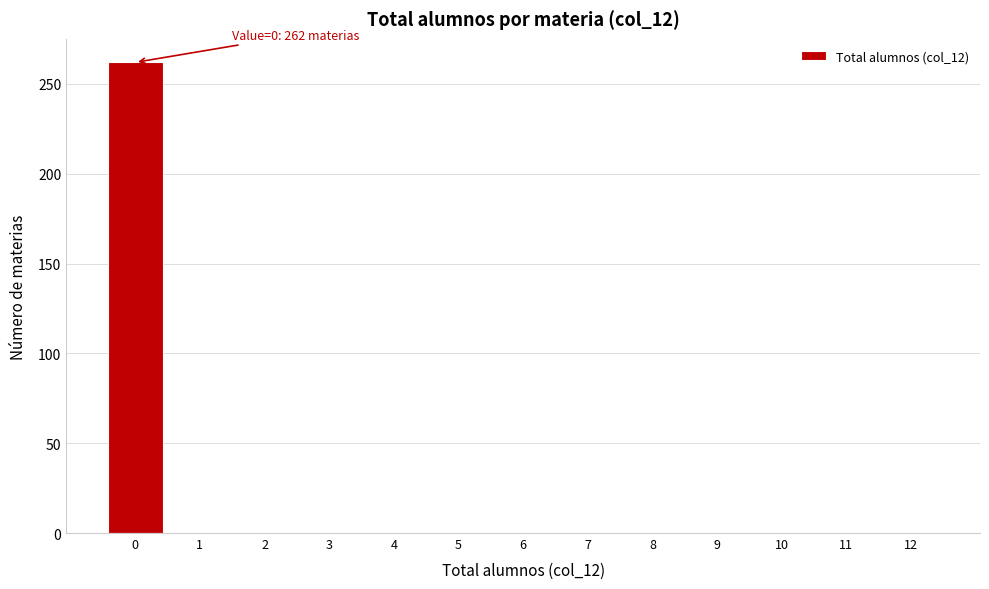

Over which range of the x-axis is the bar tallest?

-0.5 to 0.5